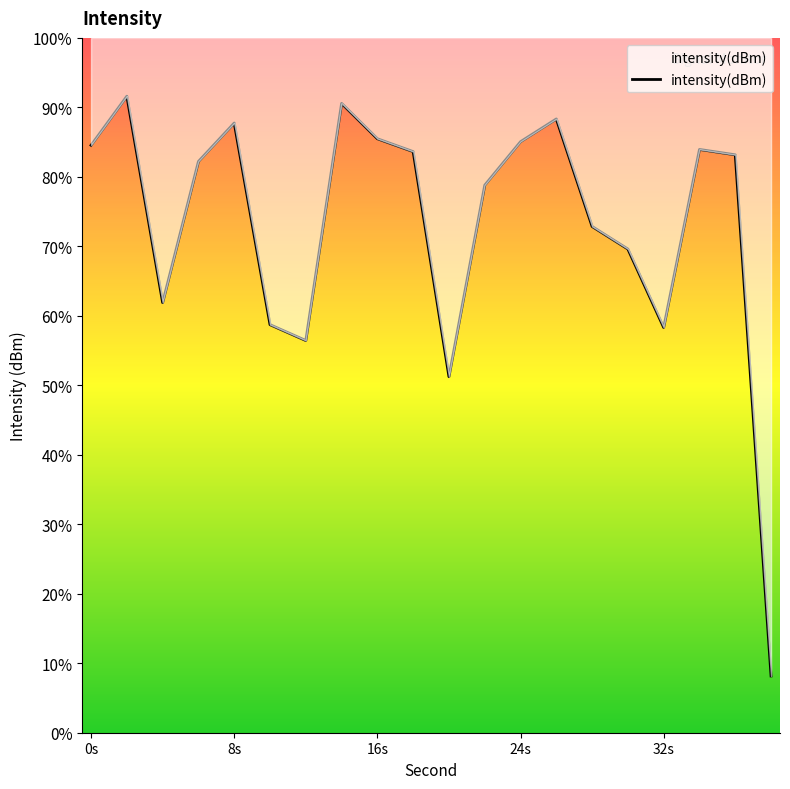

Is this an area chart (filled region under the line)?

Yes